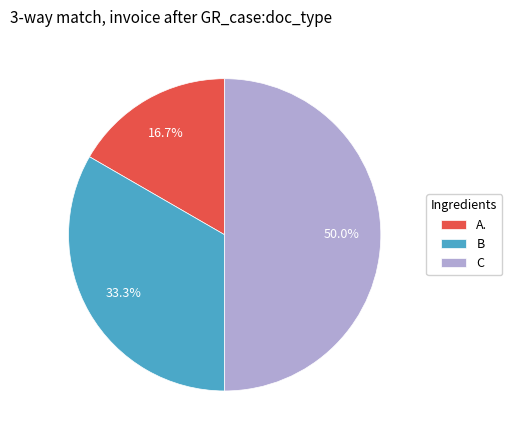

Which slice is the largest?

C